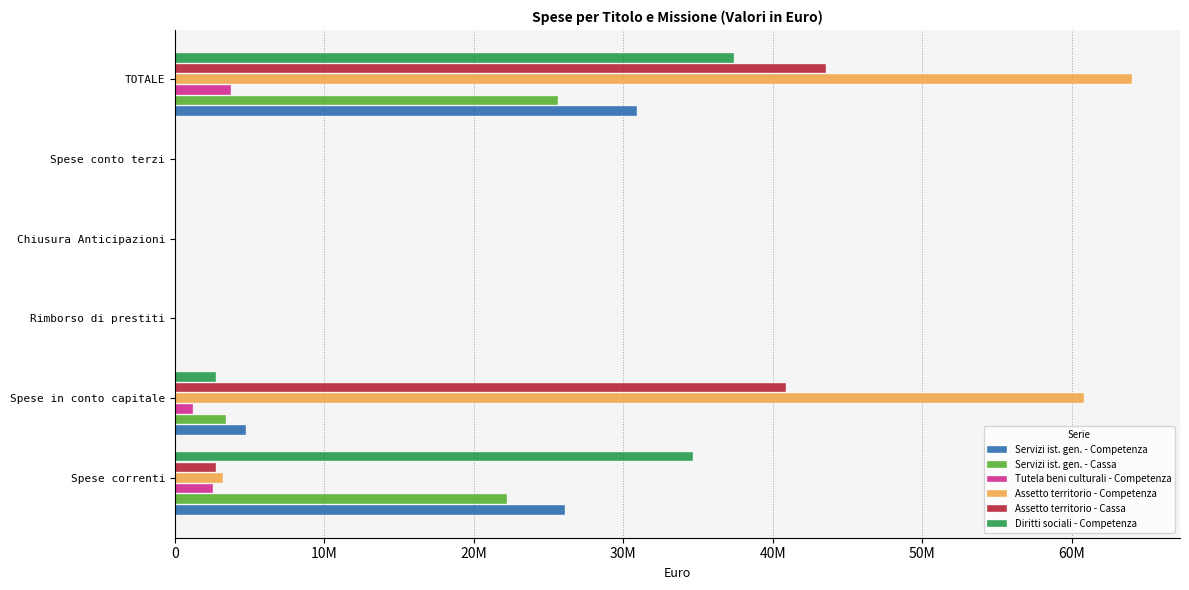

What are all the series names shown in the legend?

Servizi ist. gen. - Competenza, Servizi ist. gen. - Cassa, Tutela beni culturali - Competenza, Assetto territorio - Competenza, Assetto territorio - Cassa, Diritti sociali - Competenza